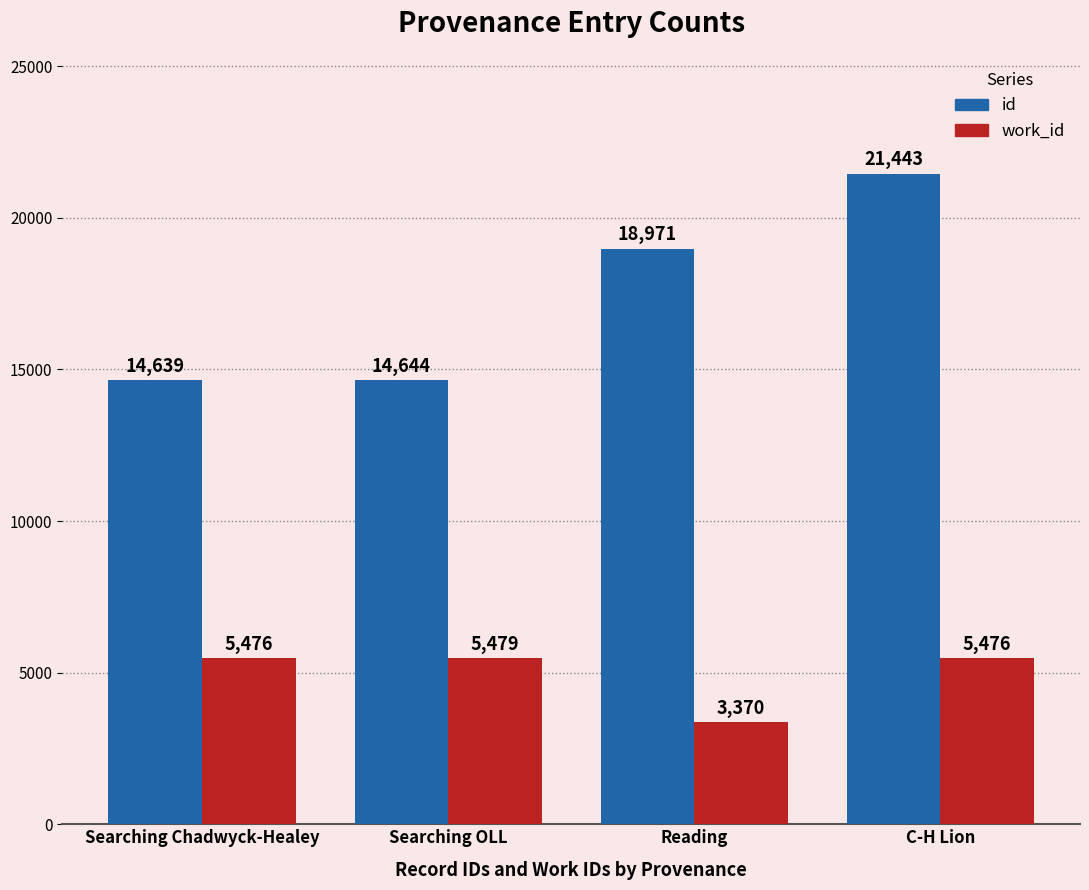

True or false: work_id has a value of 7565 at Searching Chadwyck-Healey.

False